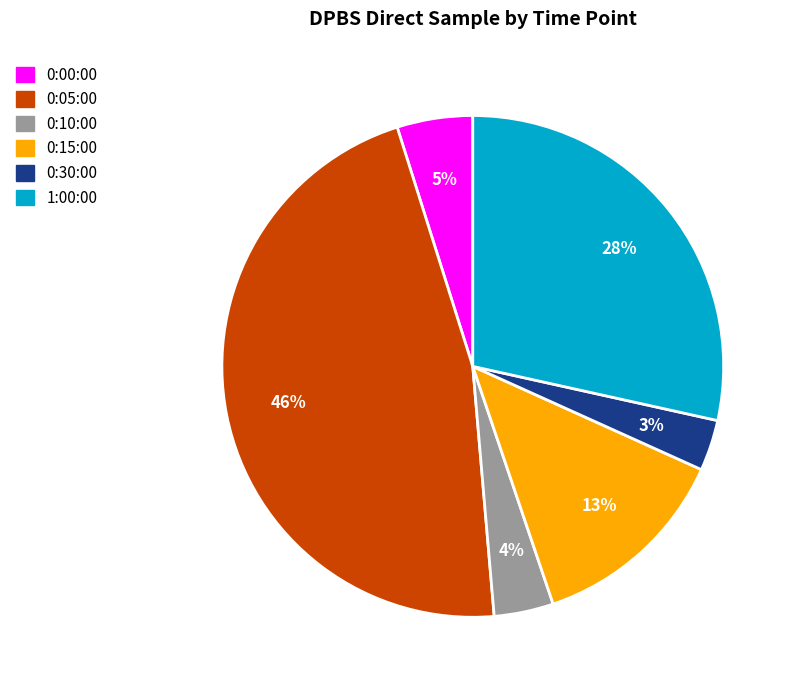

Rank the categories by value from lowest to highest.

0:30:00, 0:10:00, 0:00:00, 0:15:00, 1:00:00, 0:05:00